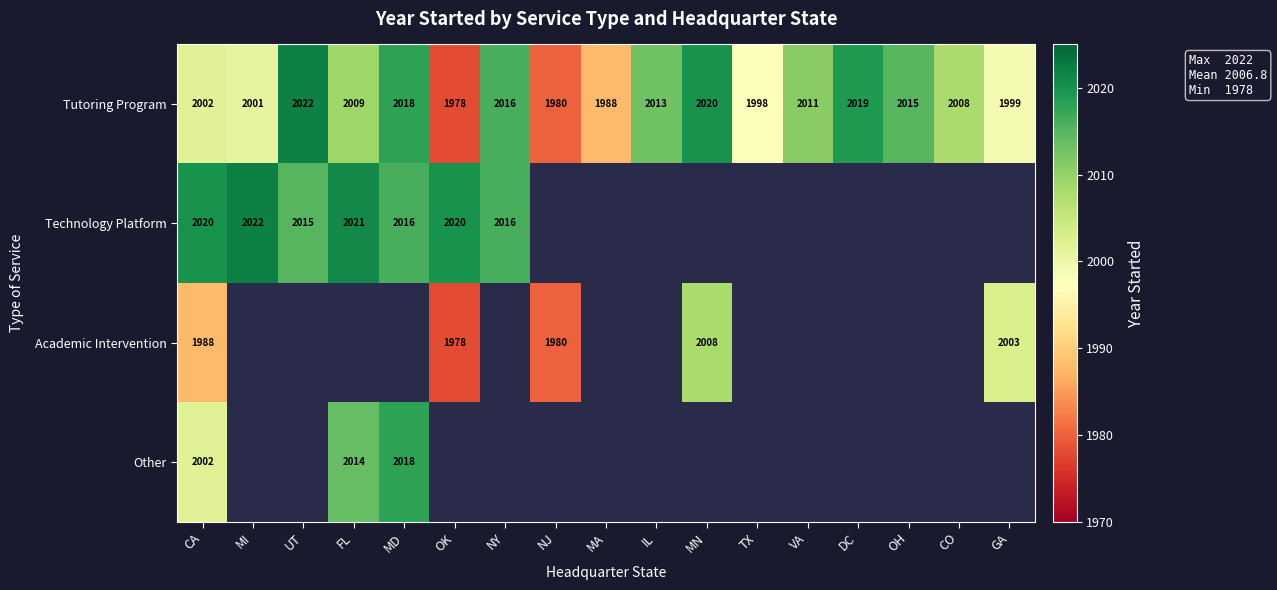

Is the value of Technology Platform at UT greater than the value of Tutoring Program at UT?

No